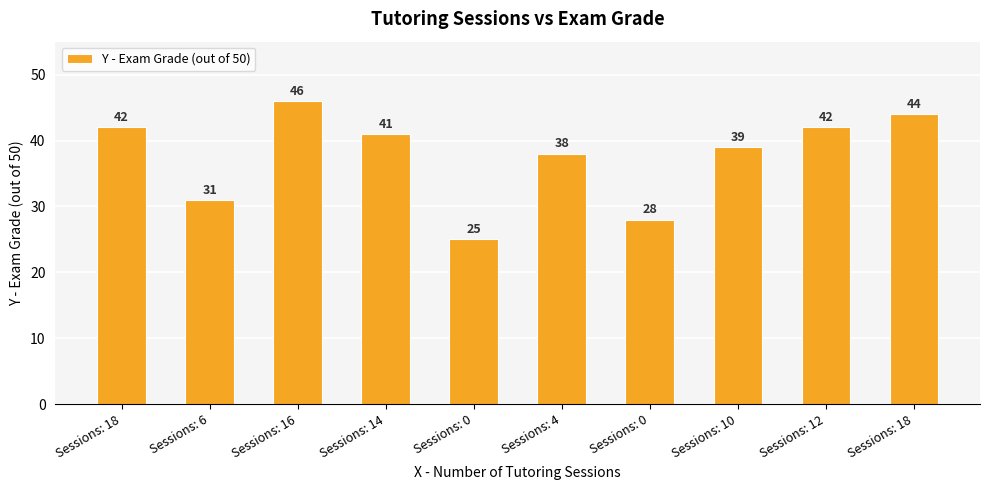

What is the value of the 1st bar from the left?

42